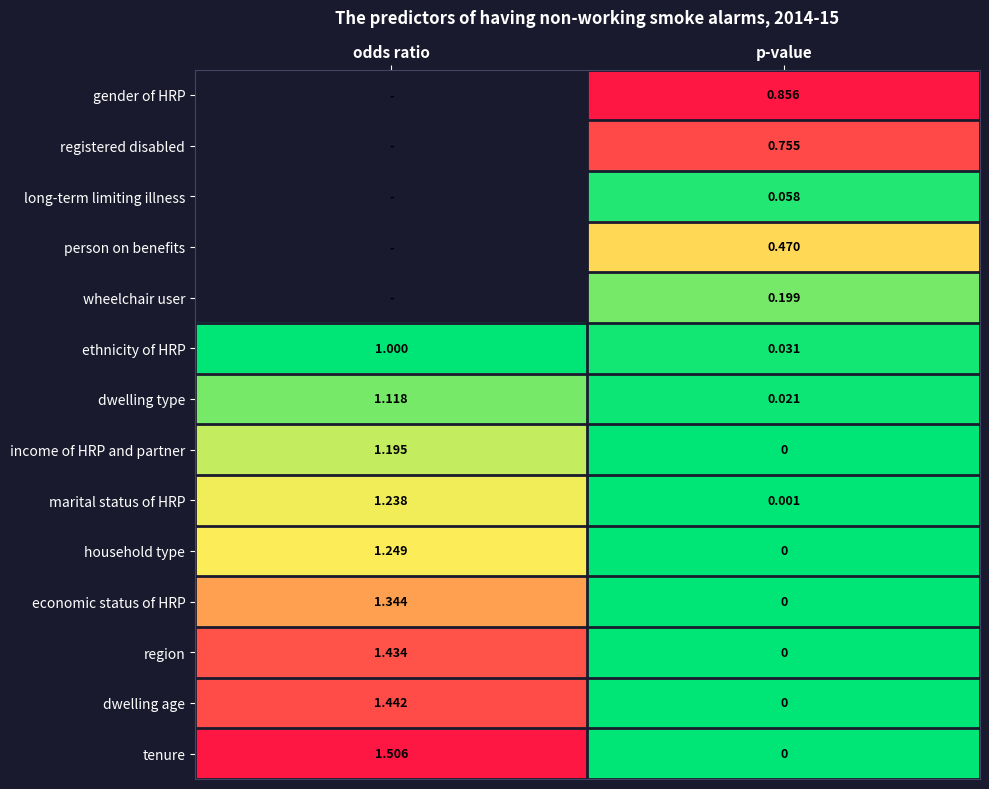

Where is tenure nearest to the value 0?

p-value